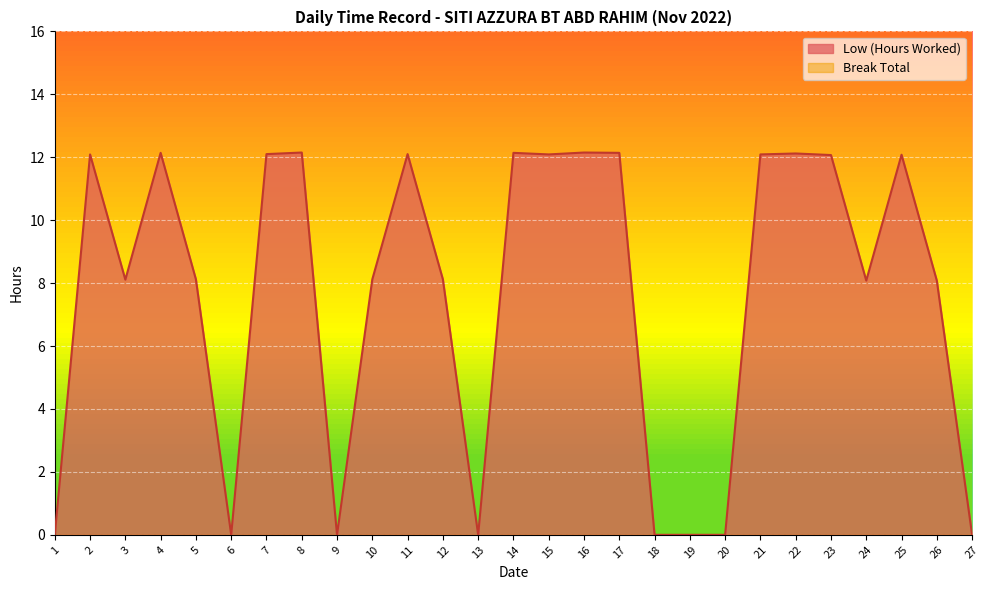

Reading left to right, what are all the values shown in this chart?

0.0	12.1	8.1	12.1	8.1	0.0	12.1	12.2	0.0	8.1	12.1	8.1	0.0	12.1	12.1	12.2	12.1	0.0	0.0	0.0	12.1	12.1	12.1	8.1	12.1	8.1	0.0